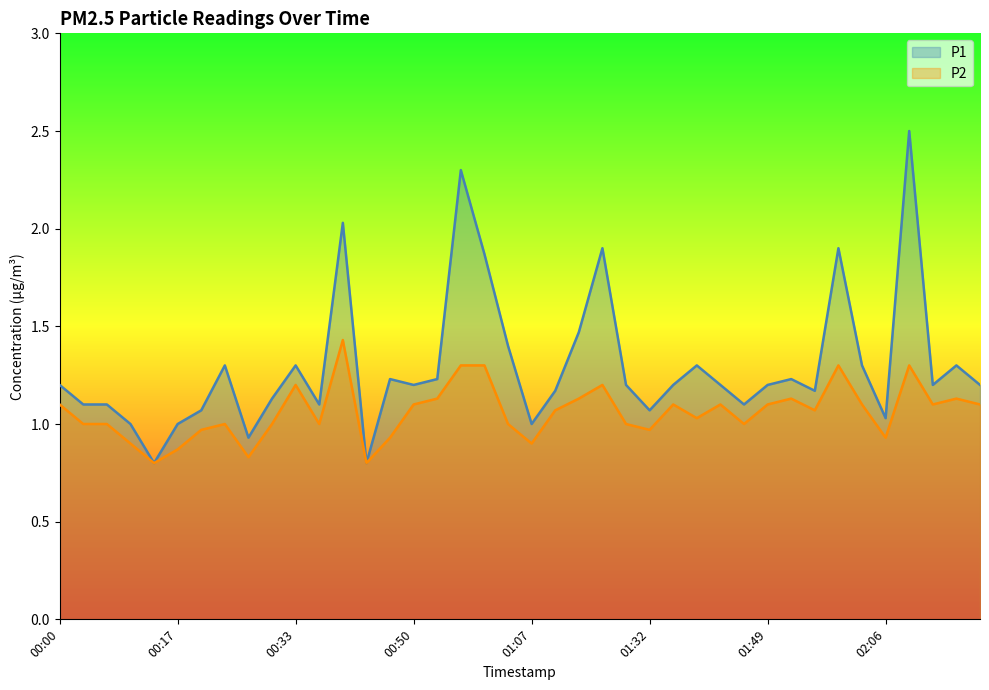

Reading left to right, extract all data points from this chart.

P1: 00:00=1.2	00:03=1.1	00:07=1.1	00:10=1.0	00:13=0.8	00:17=1.0	00:20=1.1	00:23=1.3	00:27=0.9	00:30=1.1	00:33=1.3	00:37=1.1	00:40=2.0	00:43=0.8	00:47=1.2	00:50=1.2	00:53=1.2	00:57=2.3	01:00=1.9	01:04=1.4	01:07=1.0	01:10=1.2	01:14=1.5	01:17=1.9	01:28=1.2	01:32=1.1	01:35=1.2	01:39=1.3	01:42=1.2	01:46=1.1	01:49=1.2	01:52=1.2	01:56=1.2	01:59=1.9	02:03=1.3	02:06=1.0	02:09=2.5	02:13=1.2	02:16=1.3	02:20=1.2
P2: 00:00=1.1	00:03=1.0	00:07=1.0	00:10=0.9	00:13=0.8	00:17=0.9	00:20=1.0	00:23=1.0	00:27=0.8	00:30=1.0	00:33=1.2	00:37=1.0	00:40=1.4	00:43=0.8	00:47=0.9	00:50=1.1	00:53=1.1	00:57=1.3	01:00=1.3	01:04=1.0	01:07=0.9	01:10=1.1	01:14=1.1	01:17=1.2	01:28=1.0	01:32=1.0	01:35=1.1	01:39=1.0	01:42=1.1	01:46=1.0	01:49=1.1	01:52=1.1	01:56=1.1	01:59=1.3	02:03=1.1	02:06=0.9	02:09=1.3	02:13=1.1	02:16=1.1	02:20=1.1